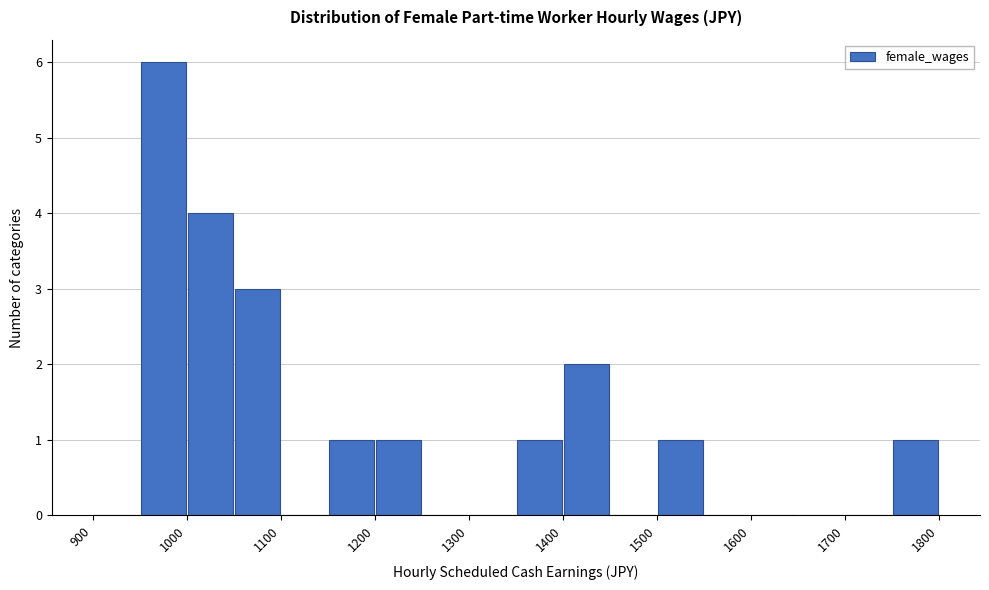

Reading left to right, list every bar in this chart as the range it spans on the x-axis followed by its height. The values are not printed on the chart, so give them approximately, as read against the axis.

900 to 950: 0
950 to 1000: 6
1000 to 1050: 4
1050 to 1100: 3
1100 to 1150: 0
1150 to 1200: 1
1200 to 1250: 1
1250 to 1300: 0
1300 to 1350: 0
1350 to 1400: 1
1400 to 1450: 2
1450 to 1500: 0
1500 to 1550: 1
1550 to 1600: 0
1600 to 1650: 0
1650 to 1700: 0
1700 to 1750: 0
1750 to 1800: 1